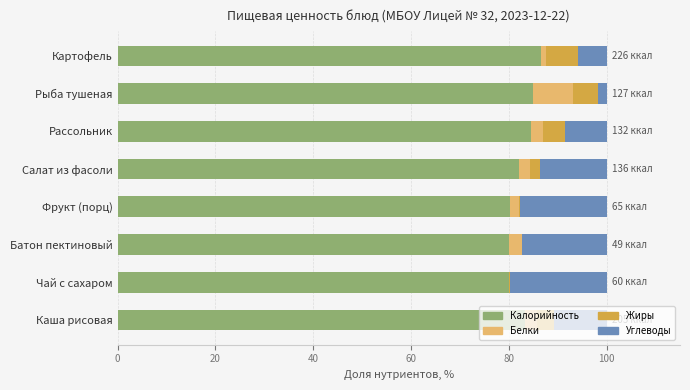

True or false: Калорийность has a value of 85.0 at Рыба тушеная.

True